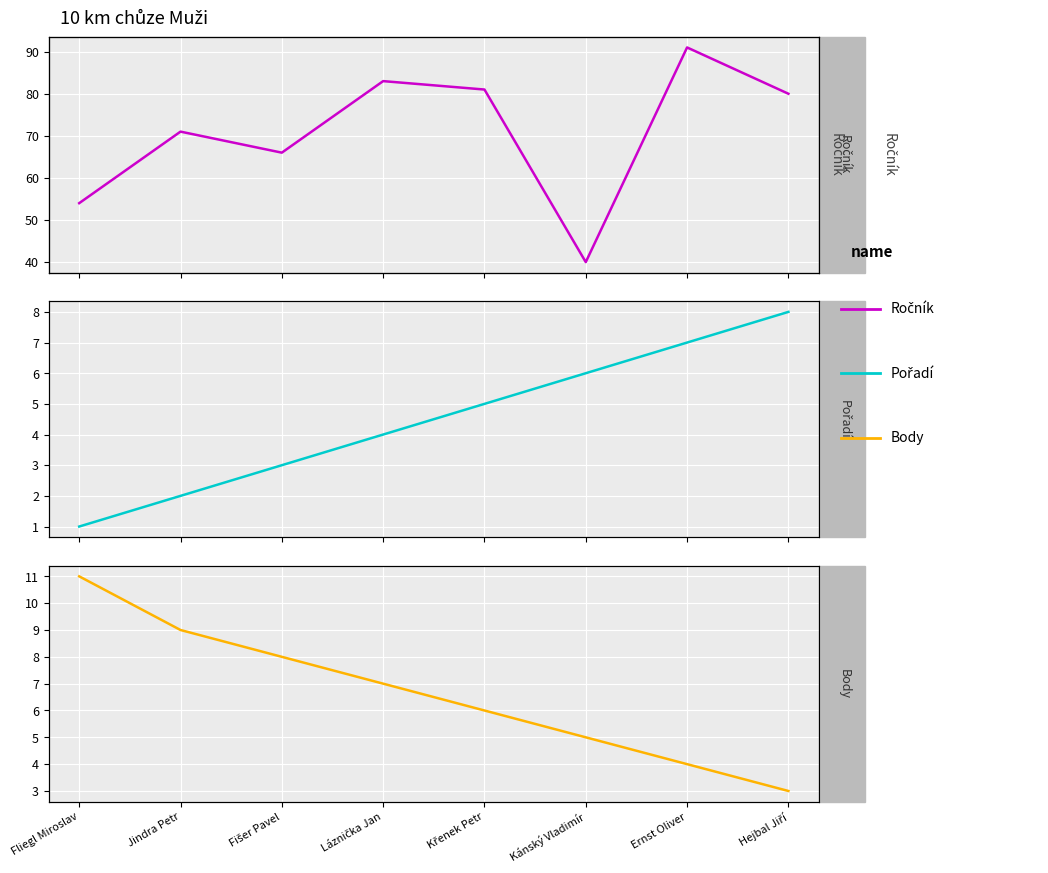

Reading left to right, list all the values displayed in this chart.

Ročník: Fliegl Miroslav=54	Jindra Petr=71	Fišer Pavel=66	Láznička Jan=83	Křenek Petr=81	Kánský Vladimír=40	Ernst Oliver=91	Hejbal Jiří=80
Pořadí: Fliegl Miroslav=1	Jindra Petr=2	Fišer Pavel=3	Láznička Jan=4	Křenek Petr=5	Kánský Vladimír=6	Ernst Oliver=7	Hejbal Jiří=8
Body: Fliegl Miroslav=11	Jindra Petr=9	Fišer Pavel=8	Láznička Jan=7	Křenek Petr=6	Kánský Vladimír=5	Ernst Oliver=4	Hejbal Jiří=3